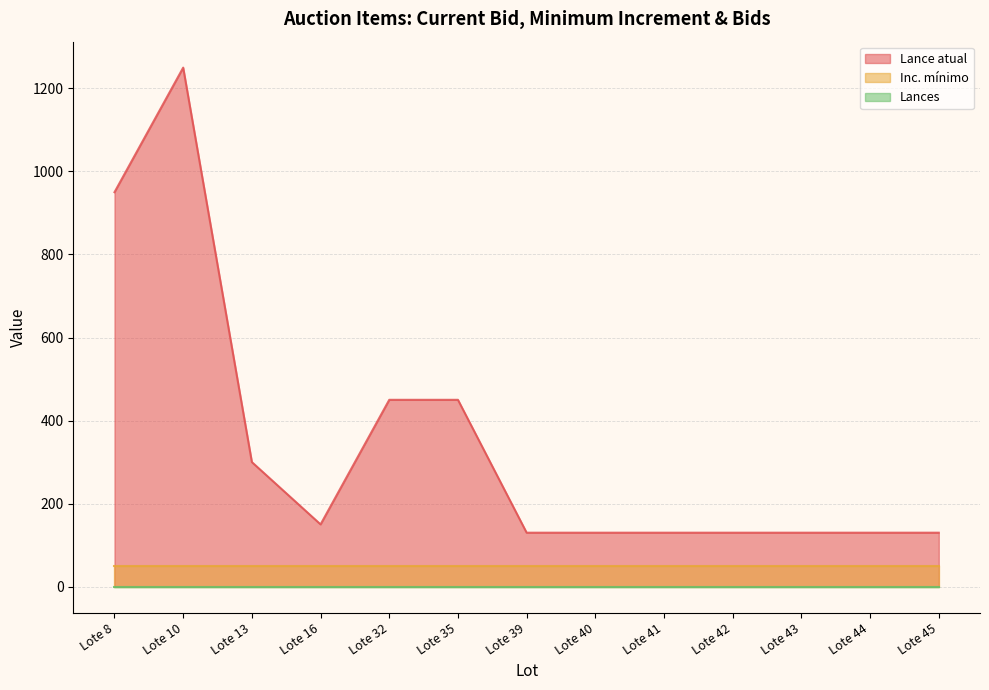

True or false: Inc. mínimo and Lances cross at least once.

False